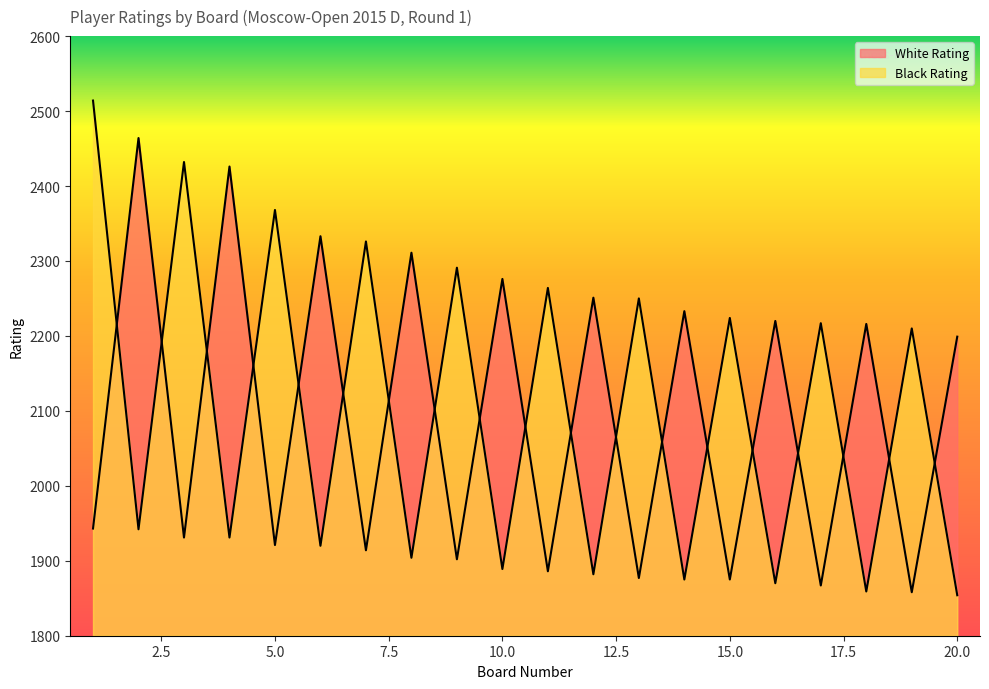

The value of Black Rating at 10 is 3931. True or false?

False